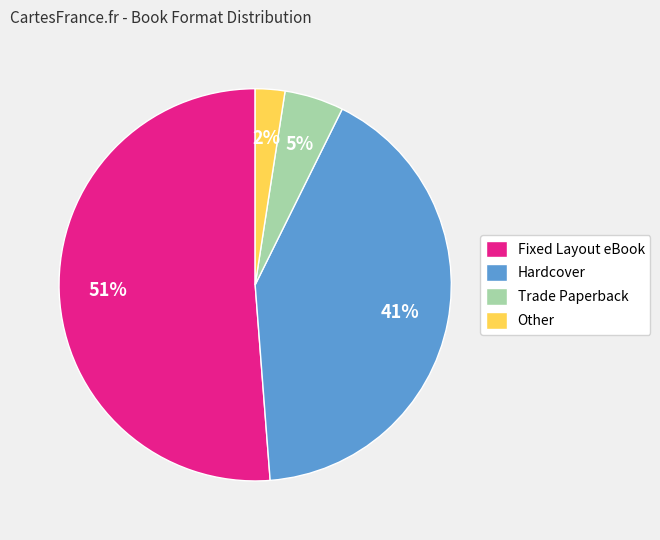

Count the number of slices in the pie.

4